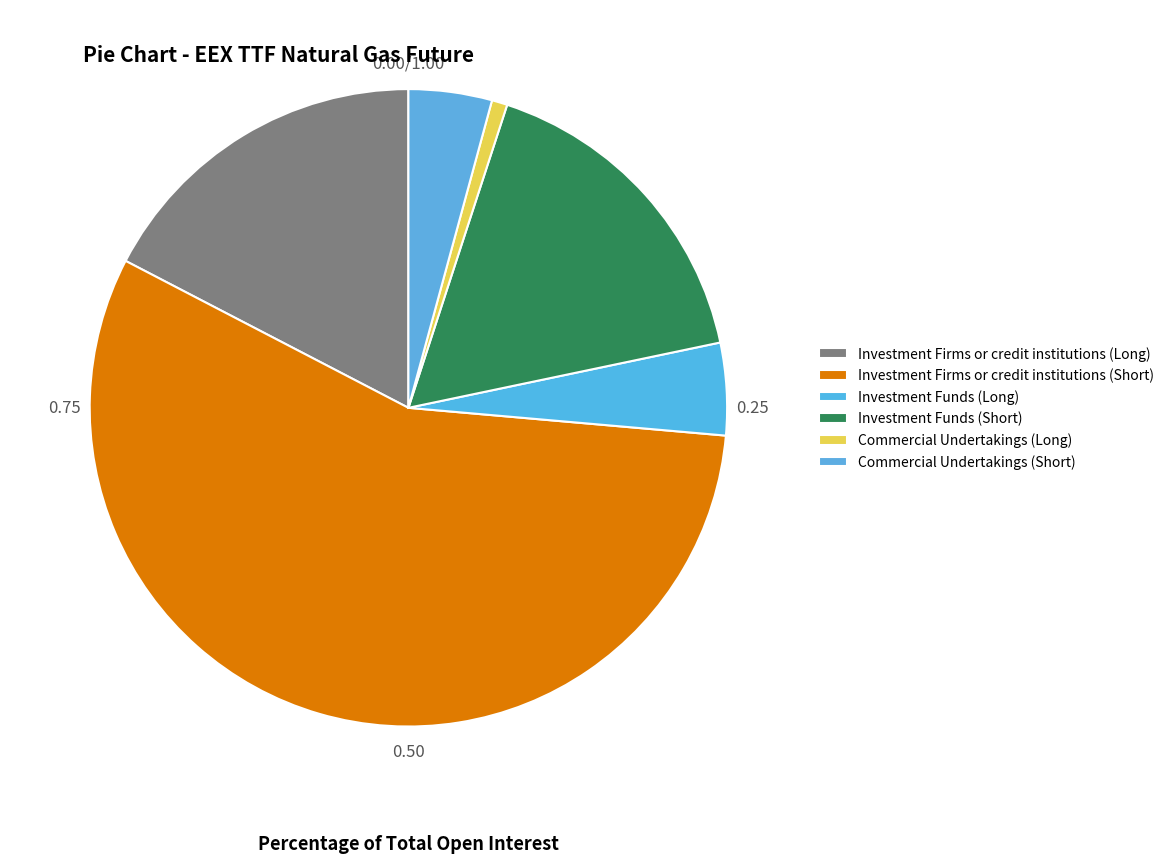

To the nearest percent, what portion does Investment Funds (Long) represent?

5%